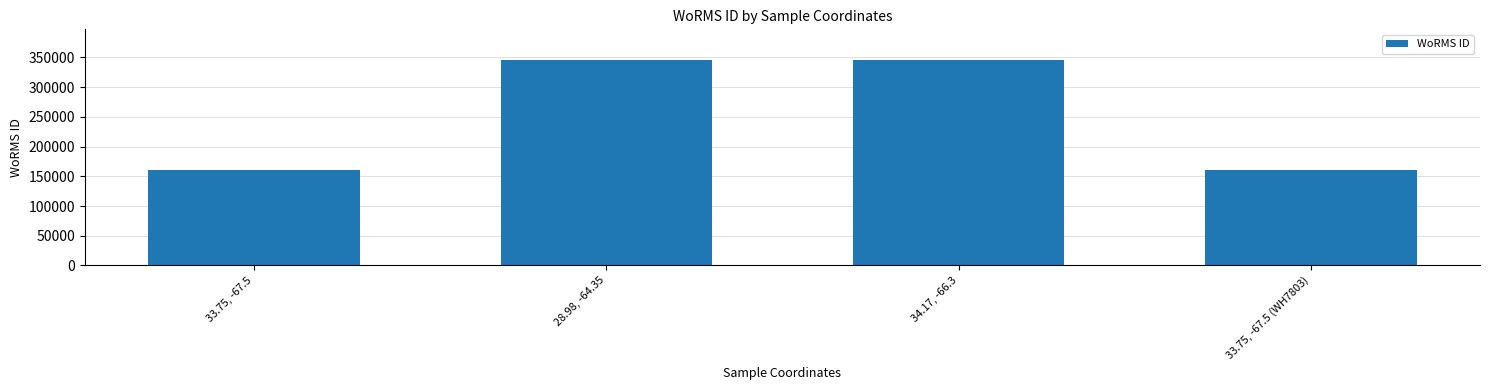

What is the smallest value displayed?

160572